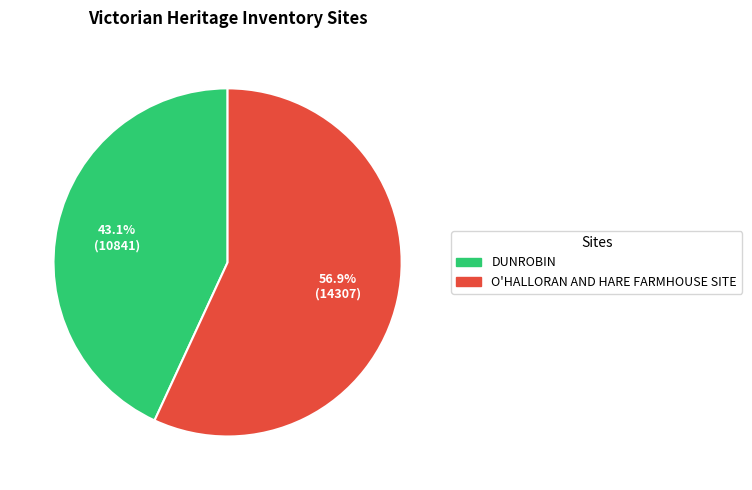

True or false: DUNROBIN accounts for 37% of the total.

False